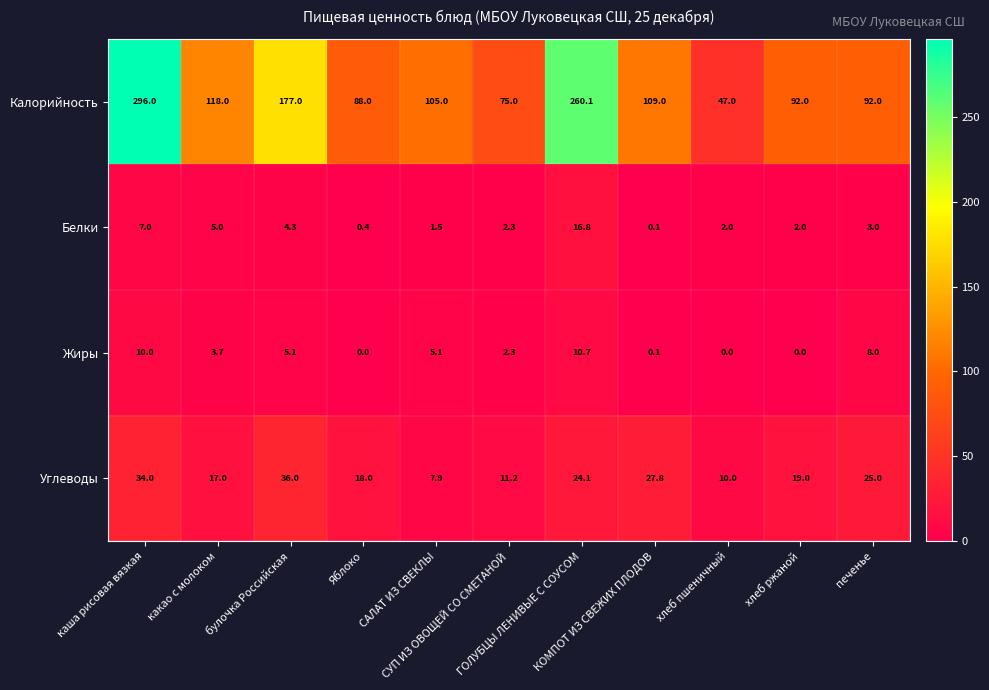

Rank the series by their maximum value, from lowest to highest.

Жиры, Белки, Углеводы, Калорийность